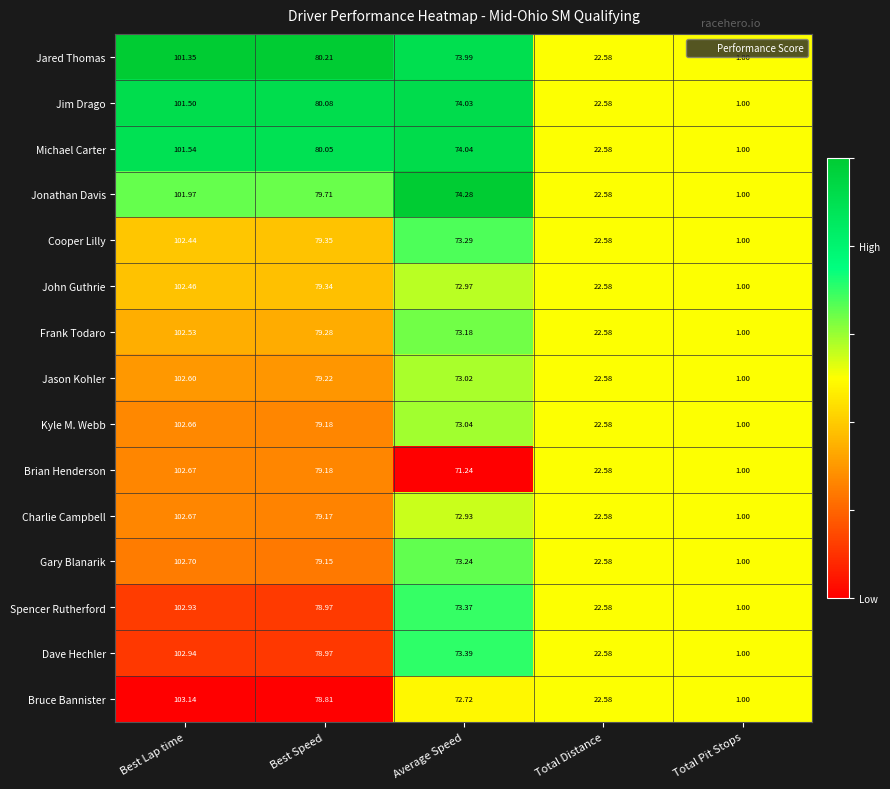

At which category does the chart reach its minimum across all series?

Total Pit Stops